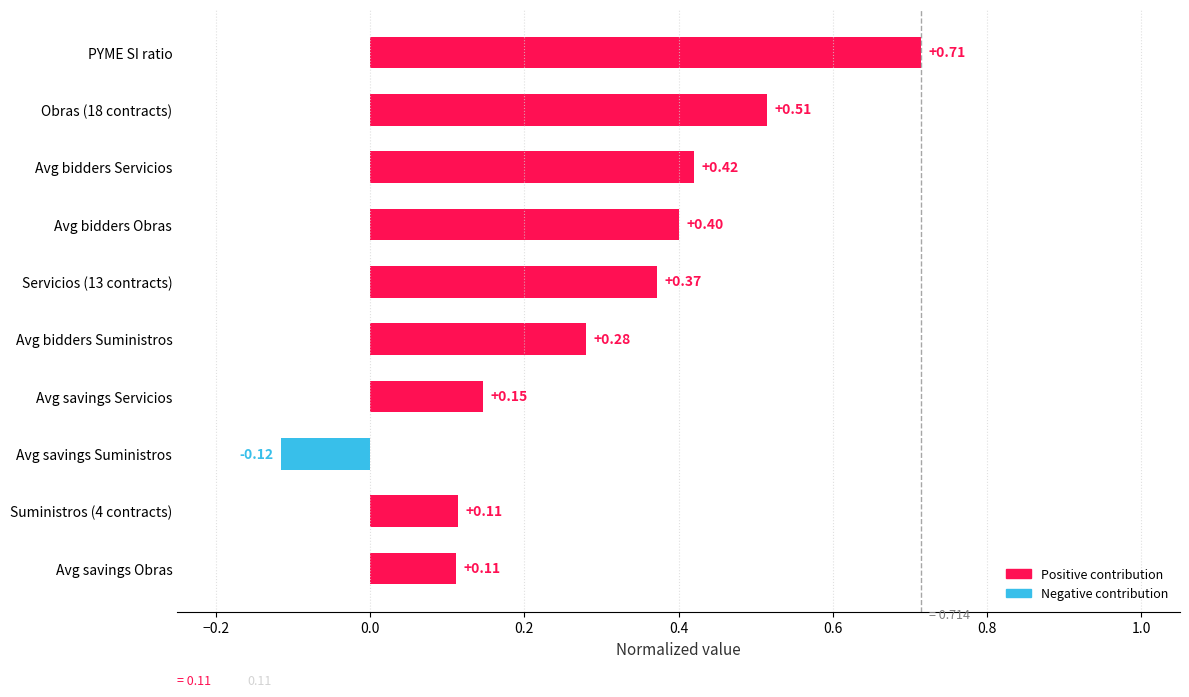

How many distinct data groups are displayed?

1